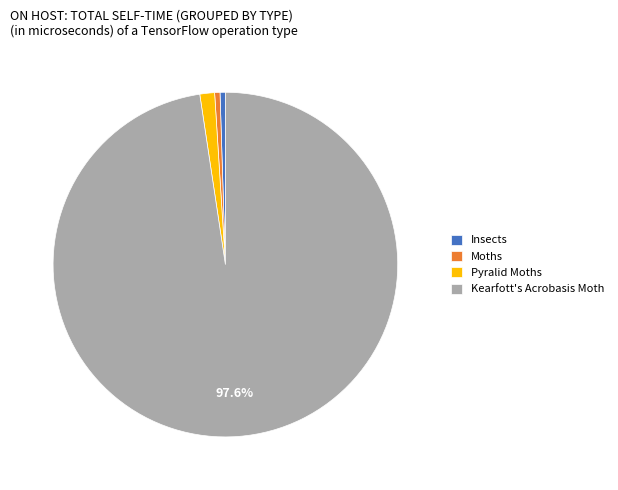

Approximately how many times larger is the value at Kearfott's Acrobasis Moth compared to Moths?

195.3